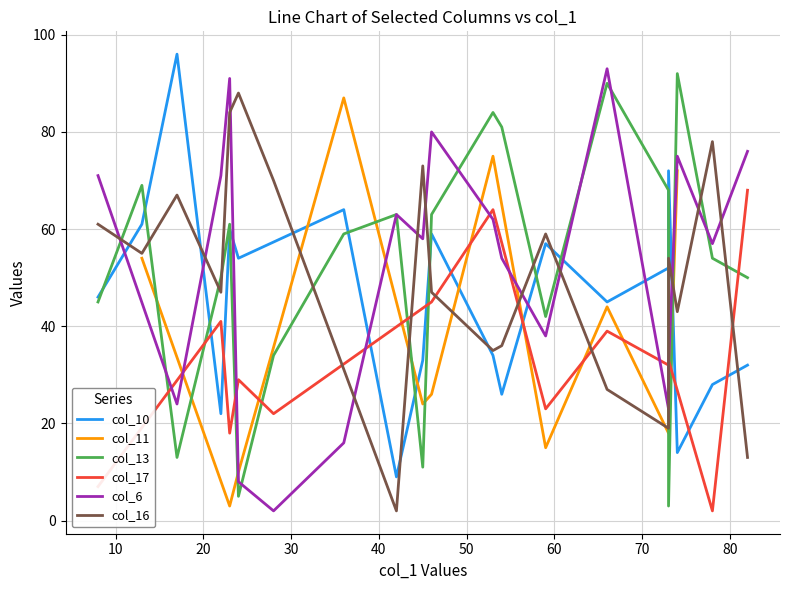

What is the sum of all col_6 values?

993